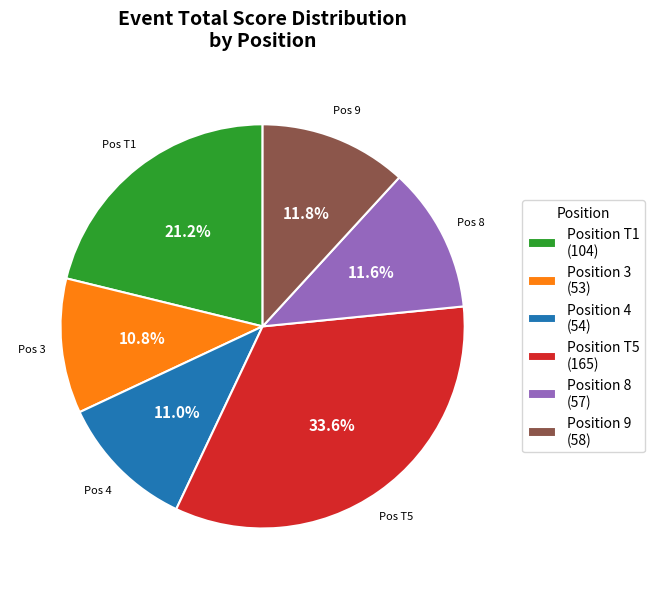

To the nearest percent, what is the average slice percentage?

17%